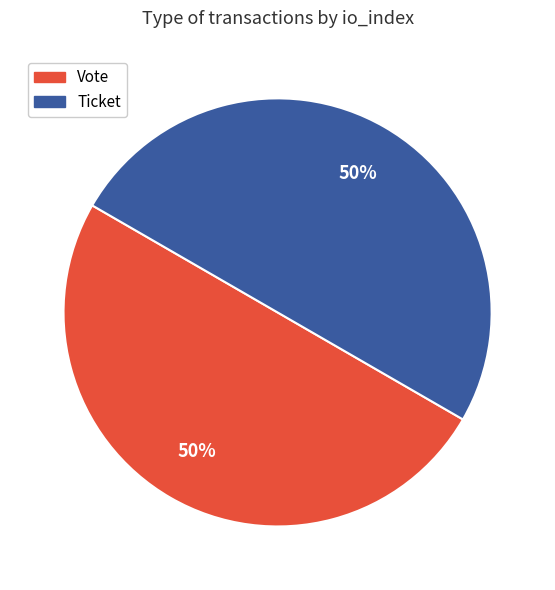

True or false: Vote accounts for 99% of the total.

False